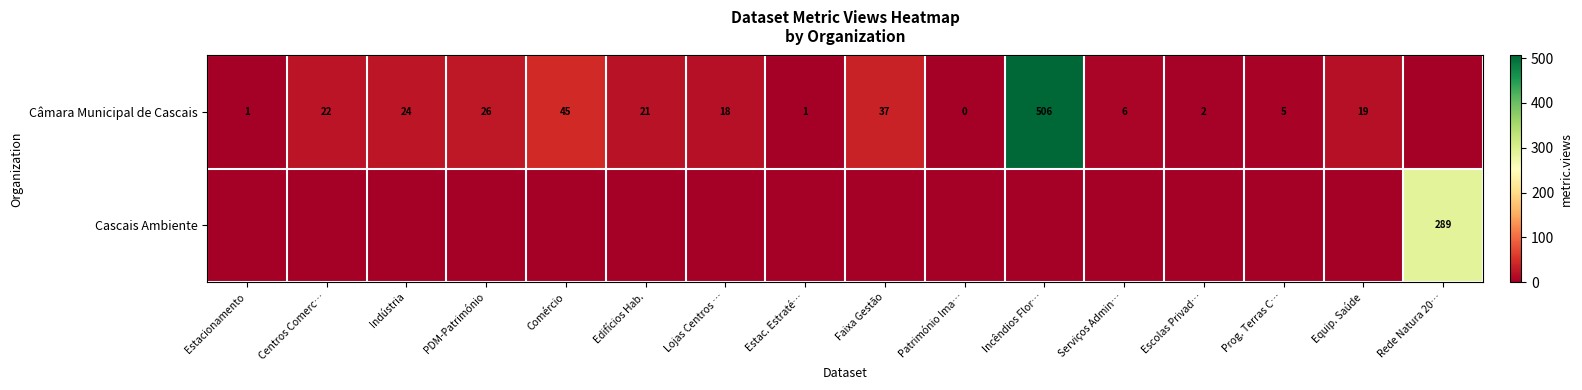

The Cascais Ambiente series shows 289 at Rede Natura 20…. True or false?

True